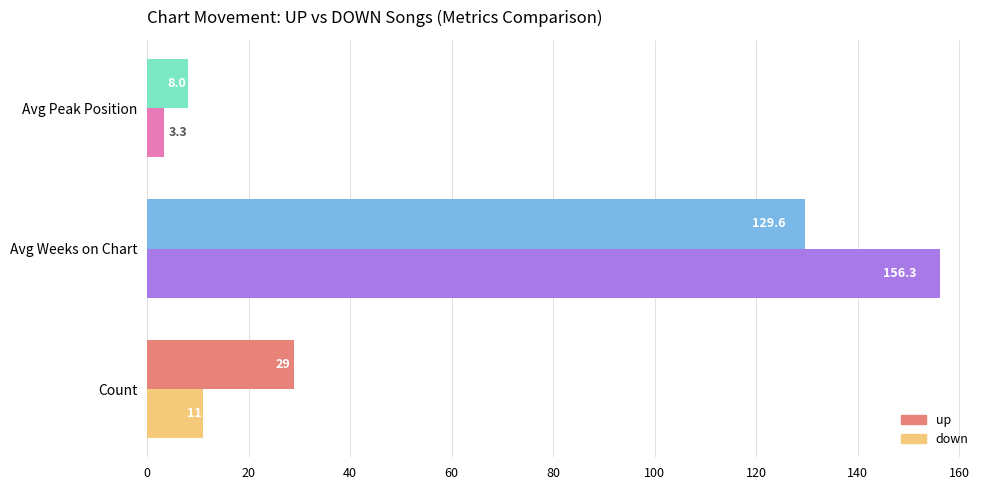

List the series in order of their peak value, highest first.

down, up